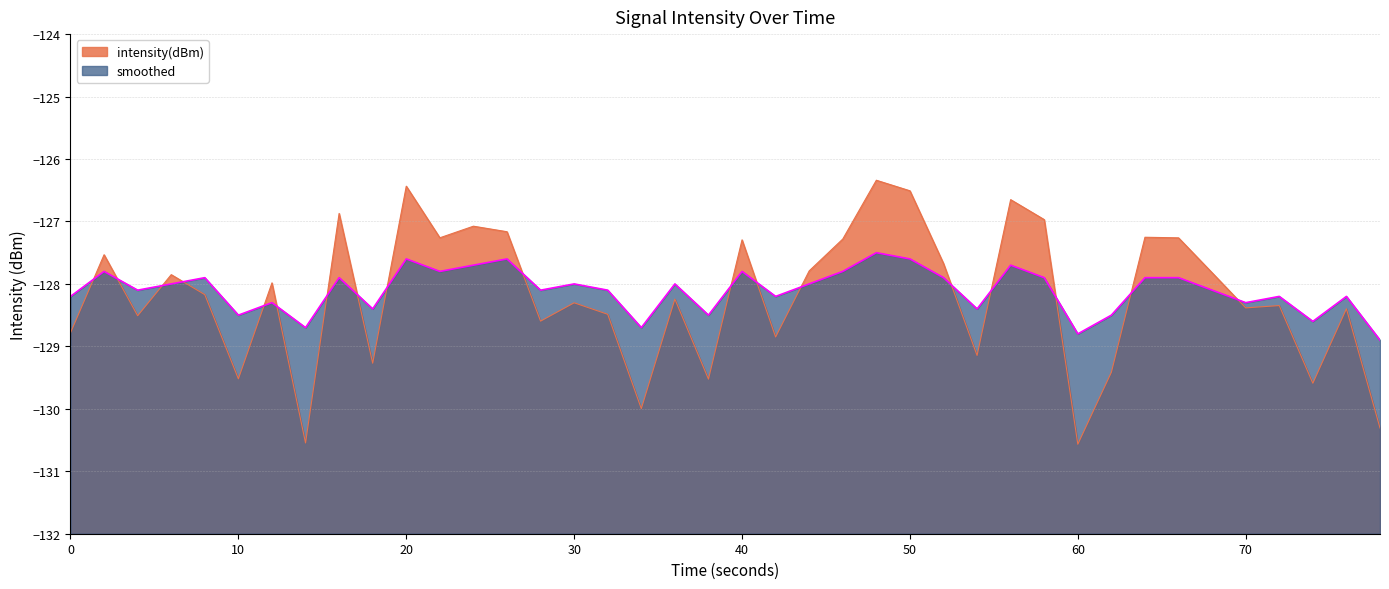

Rank the series by their maximum value, from highest to lowest.

intensity(dBm), smoothed